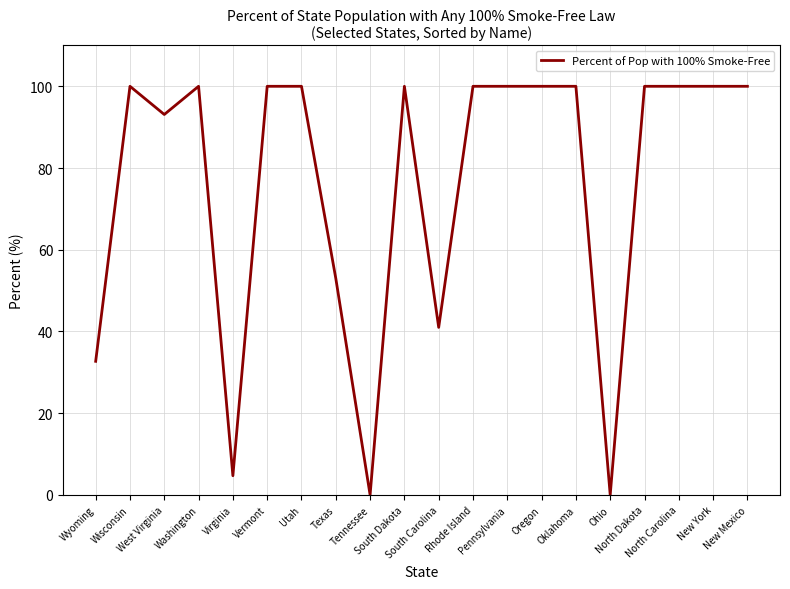

What is the sum of all values?

1524.5